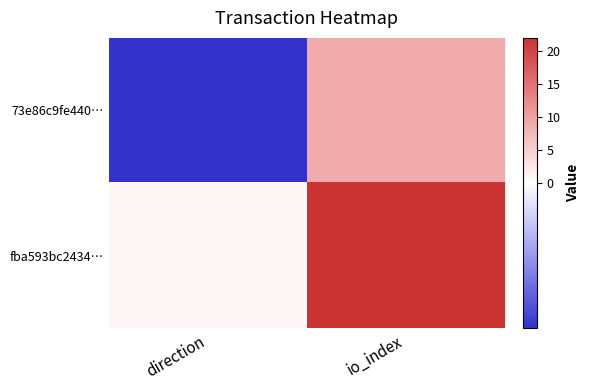

At io_index, list the series in order from smallest to largest.

73e86c9fe440…, fba593bc2434…